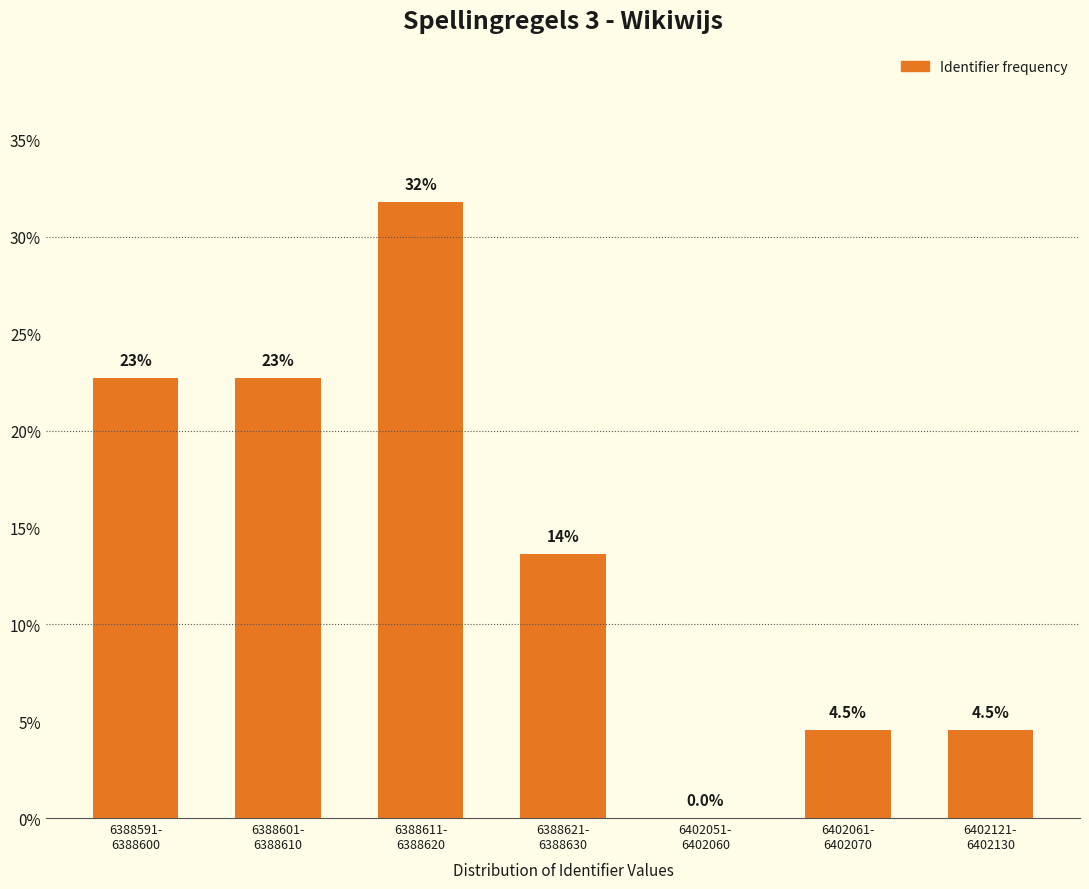

Are the bars horizontal?

No